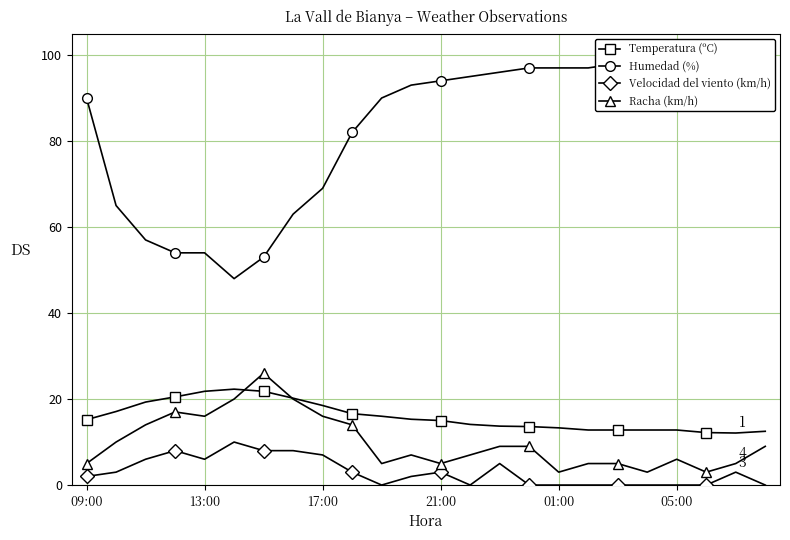

The value of Velocidad del viento (km/h) at 13:00 is 6.0. True or false?

True